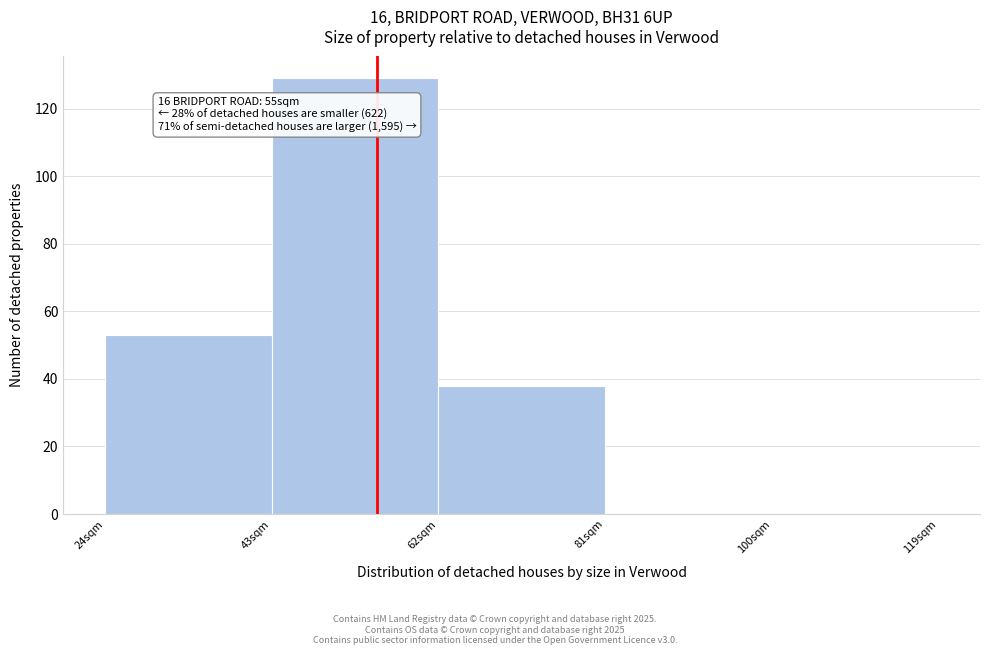

Over which range of the x-axis is the bar tallest?

43 to 62